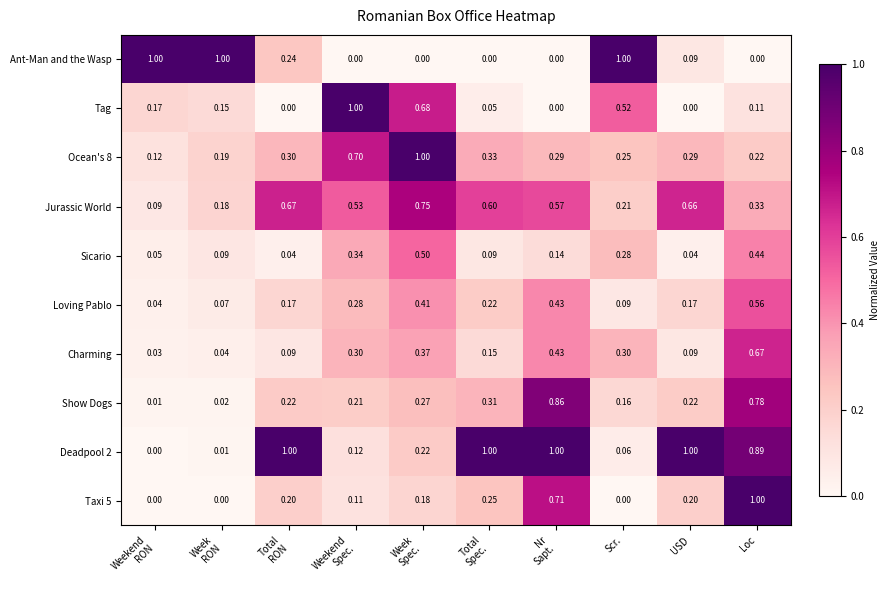

At which category is the sum across all series the highest?

Loc